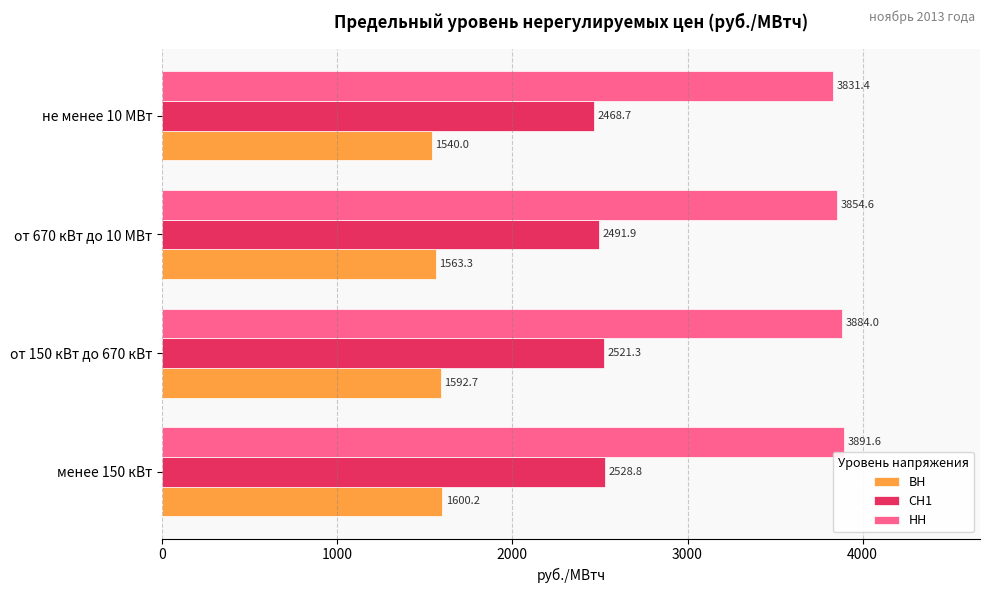

What is the spread (max minus min) of values at не менее 10 МВт?

2291.4